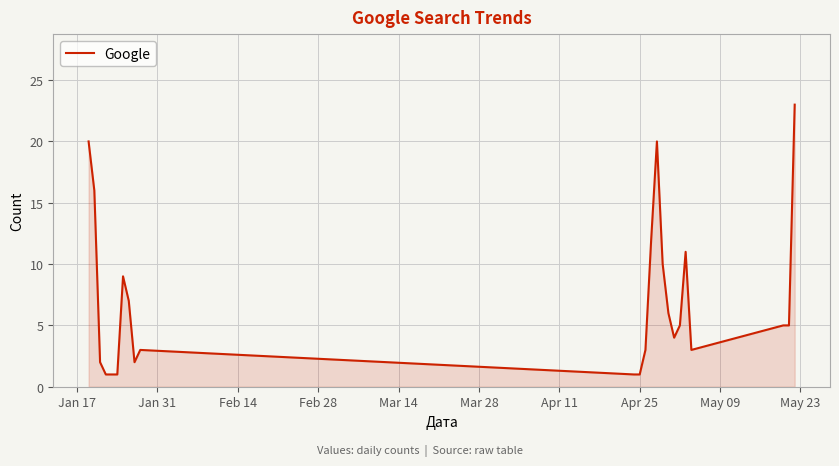

What is the difference between the maximum and minimum values?

22